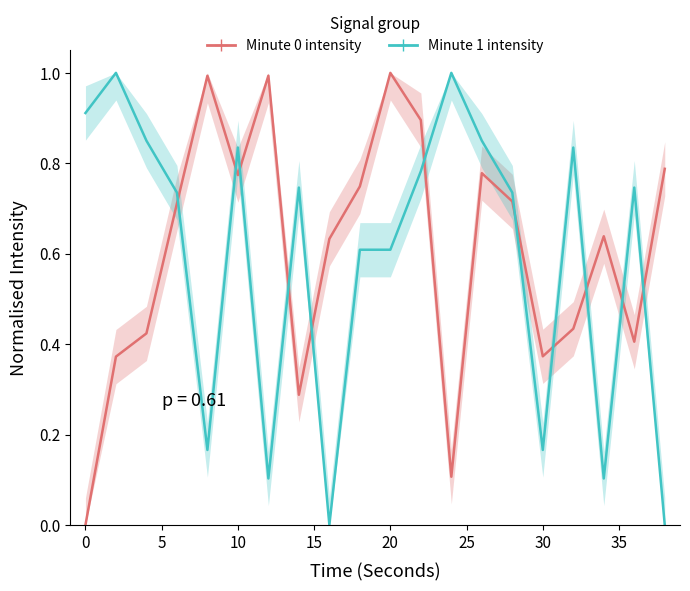

What is the average value of the Minute 1 intensity series?

0.6